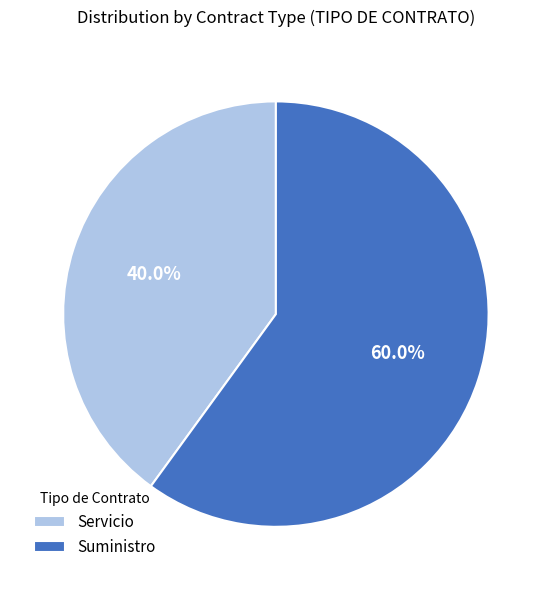

Which category accounts for the majority?

Suministro